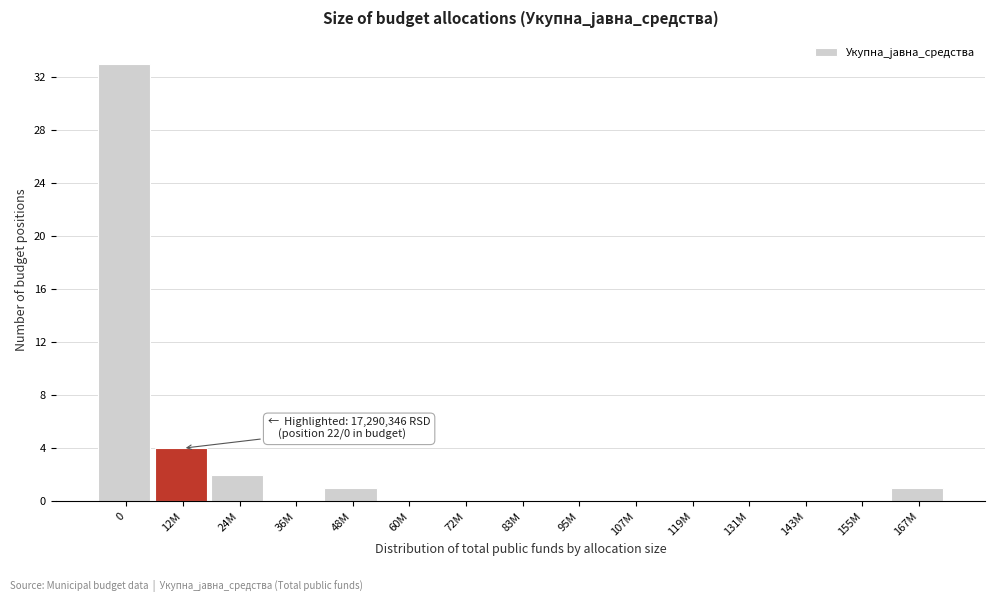

Reading left to right, extract all data points from this chart.

0=33	12M=4	24M=2	36M=0	48M=1	60M=0	72M=0	83M=0	95M=0	107M=0	119M=0	131M=0	143M=0	155M=0	167M=1